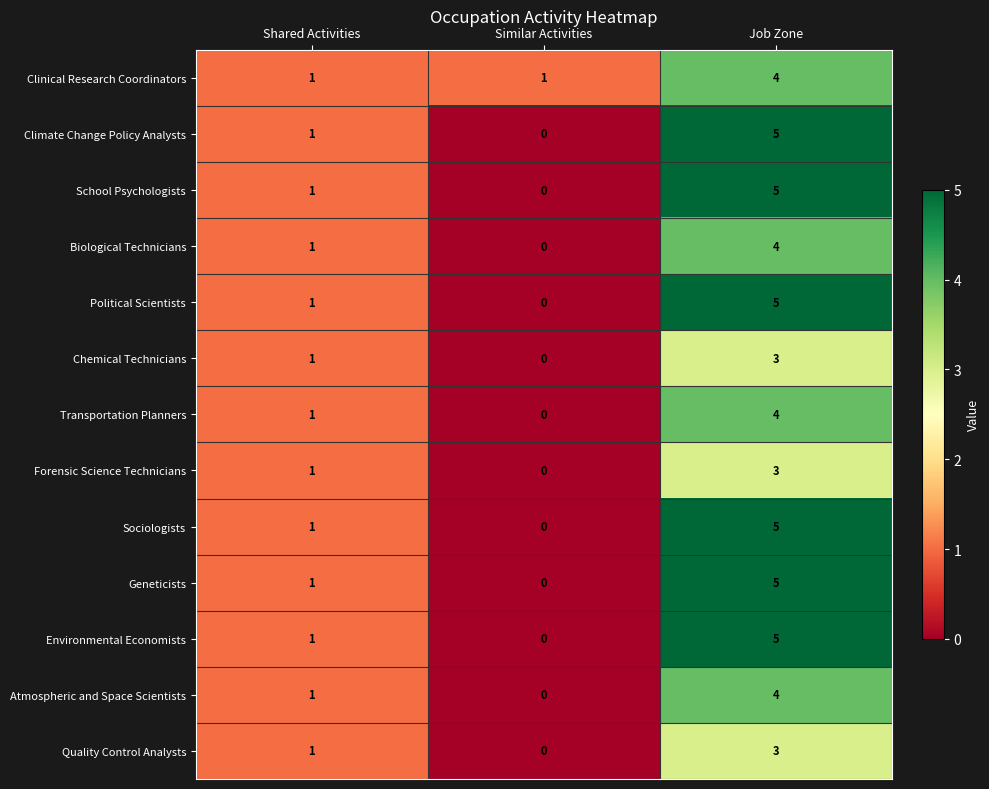

Count the number of data series in this chart.

13